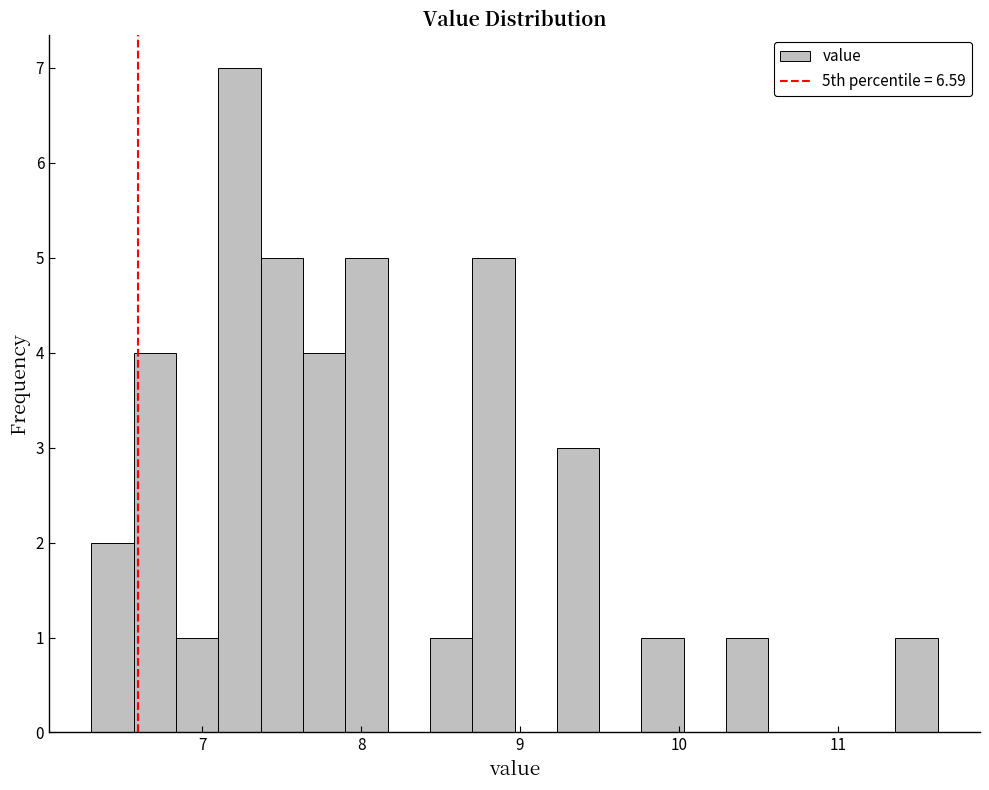

Around what value on the x-axis is the tallest bar? Give the approximate position of its centre, as read against the axis.

7.2